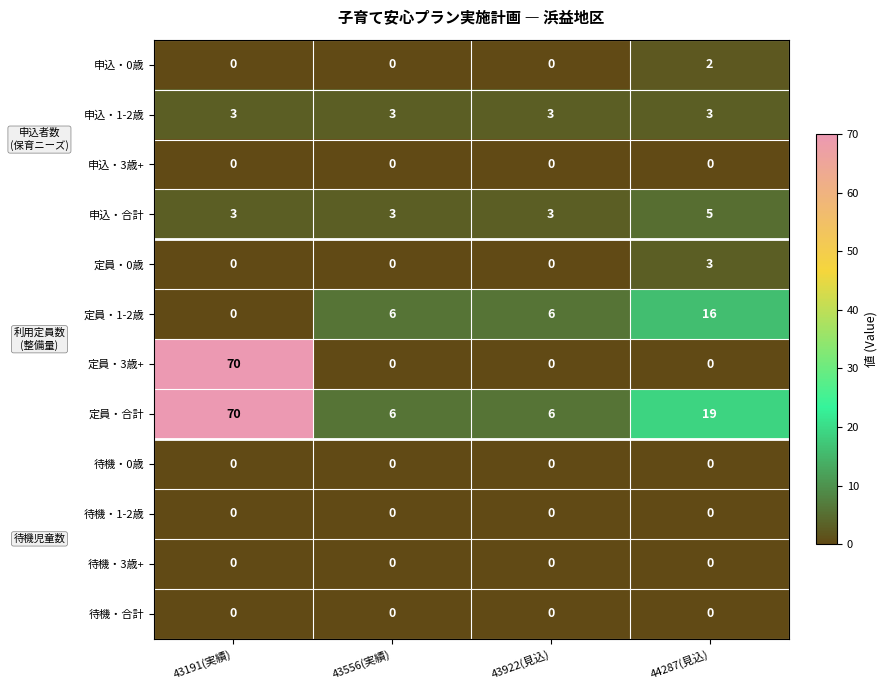

Between 43191(実績) and 43922(見込), which series saw the biggest shift?

定員・3歳+